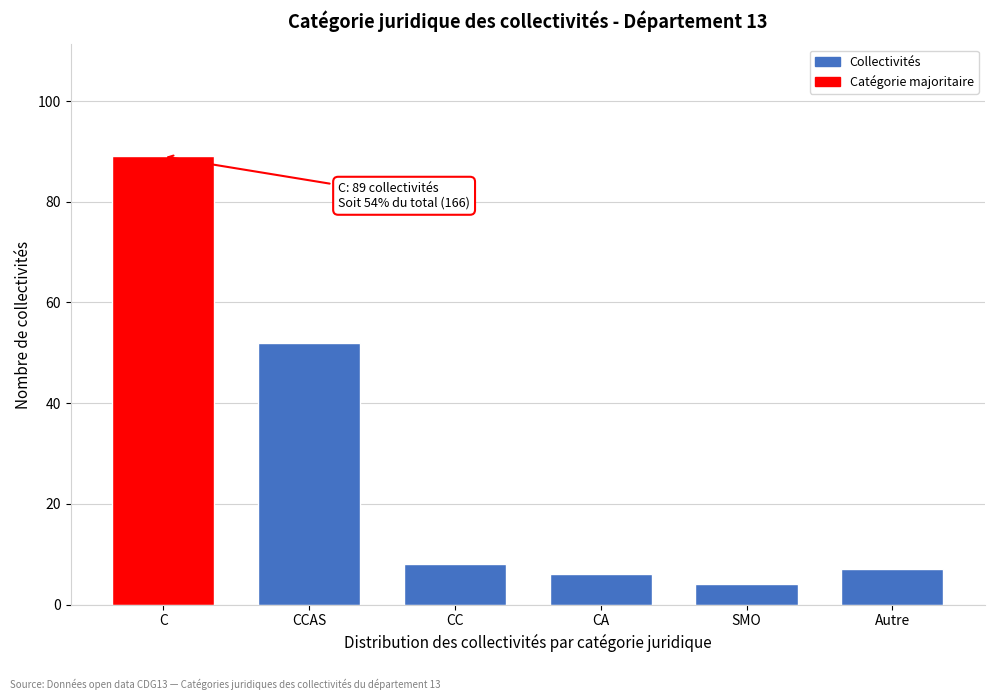

Reading left to right, what are all the values shown in this chart?

89	52	8	6	4	7